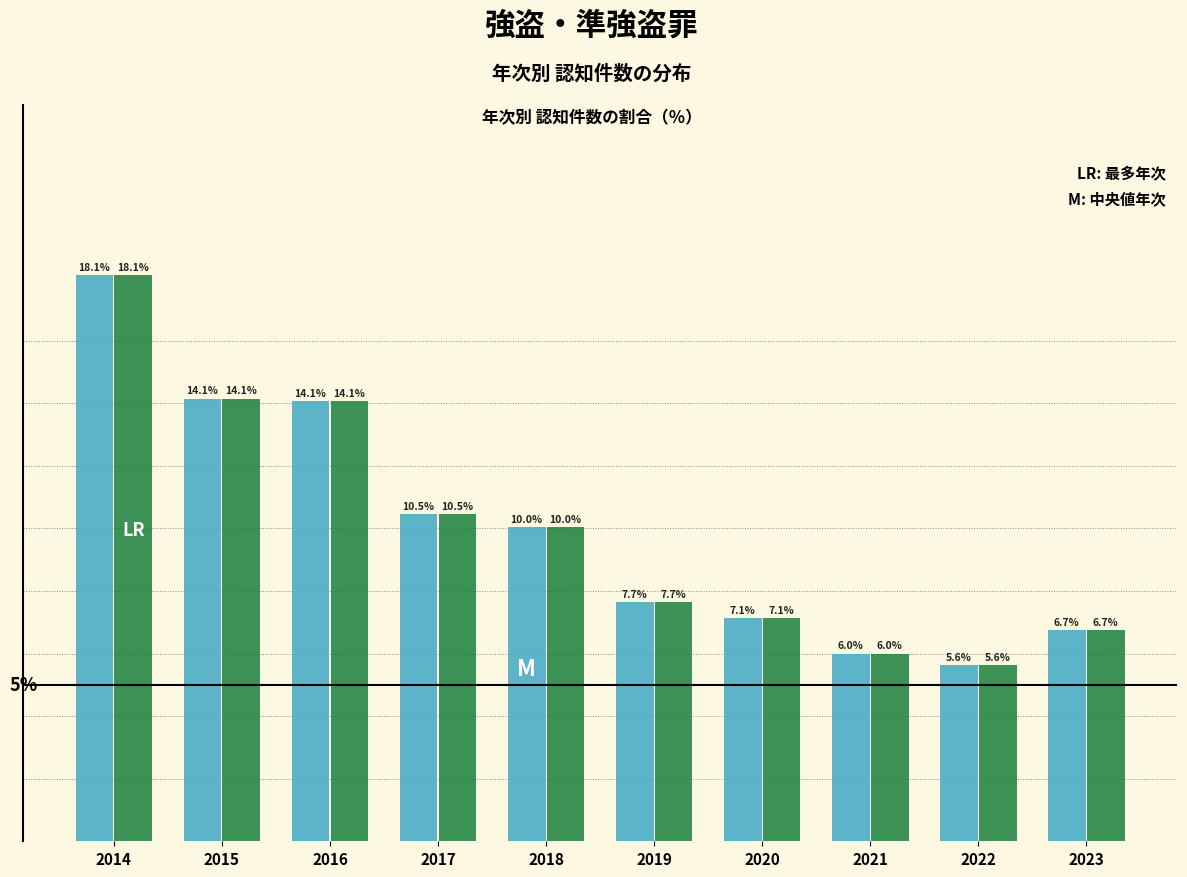

Does the chart contain stacked bars?

No